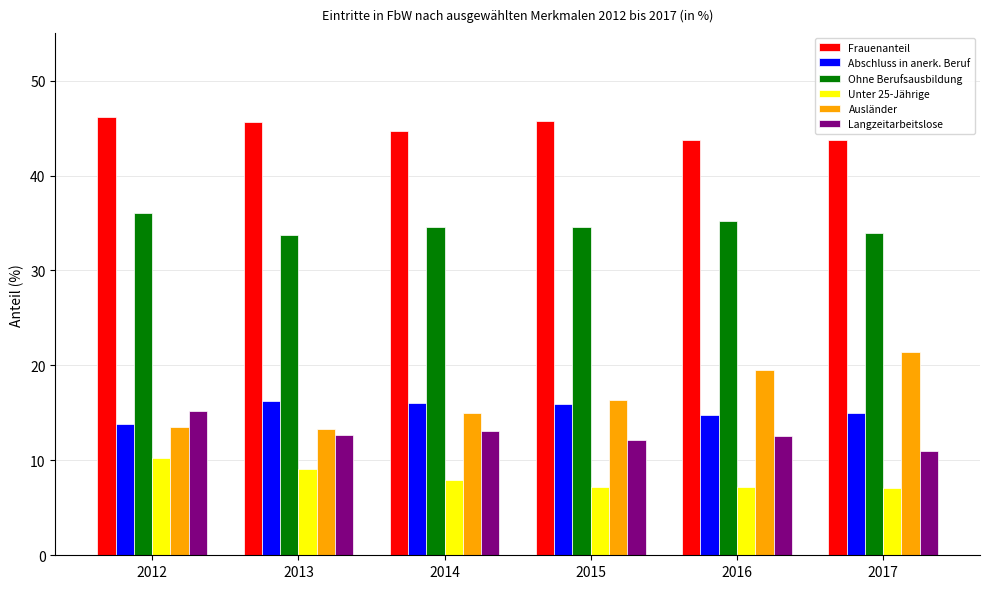

What is the total value across all series at 2016?

133.0